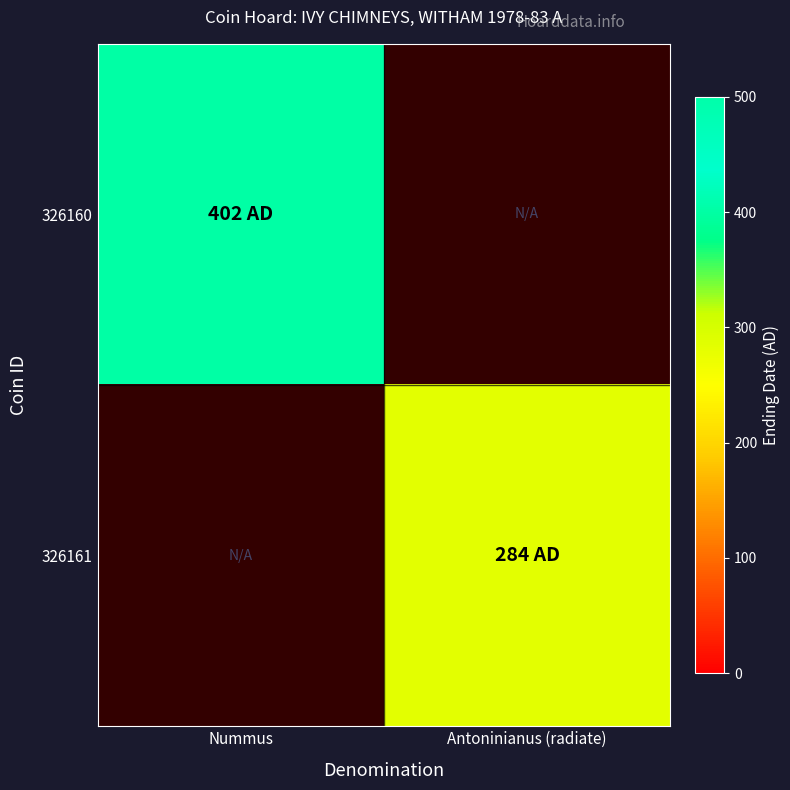

Which series has the largest range (max minus min)?

326160